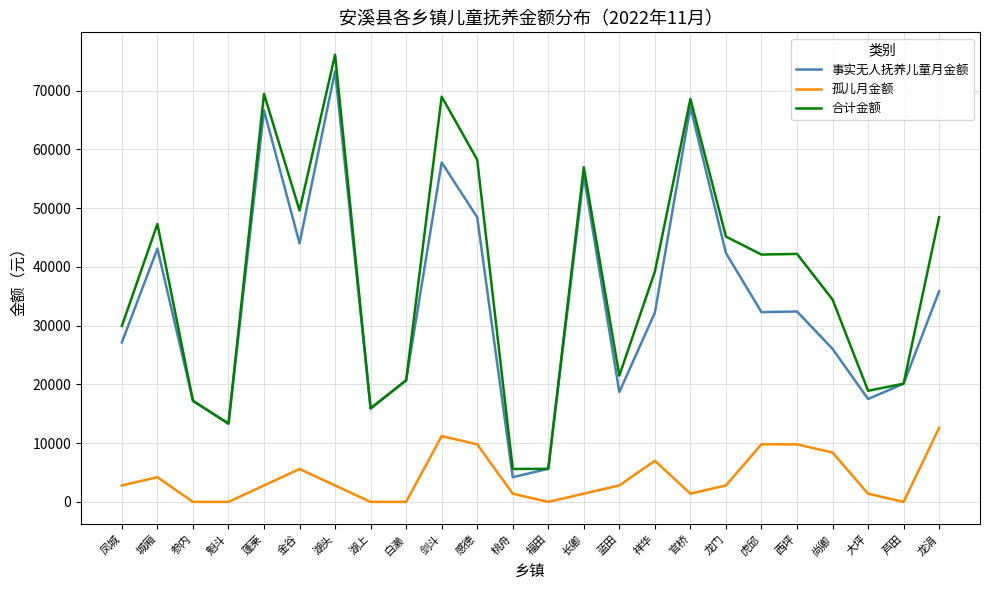

Where does the 事实无人抚养儿童月金额 series first go above 32300?

城厢